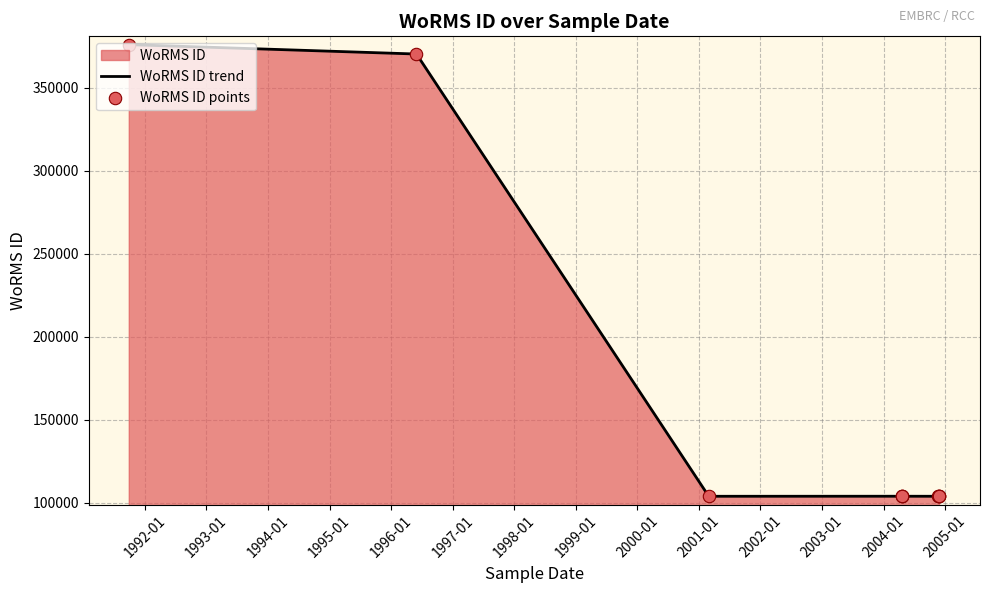

Is the value of WoRMS ID trend at 1999-01 greater than the value of WoRMS ID points at 1993-01?

No